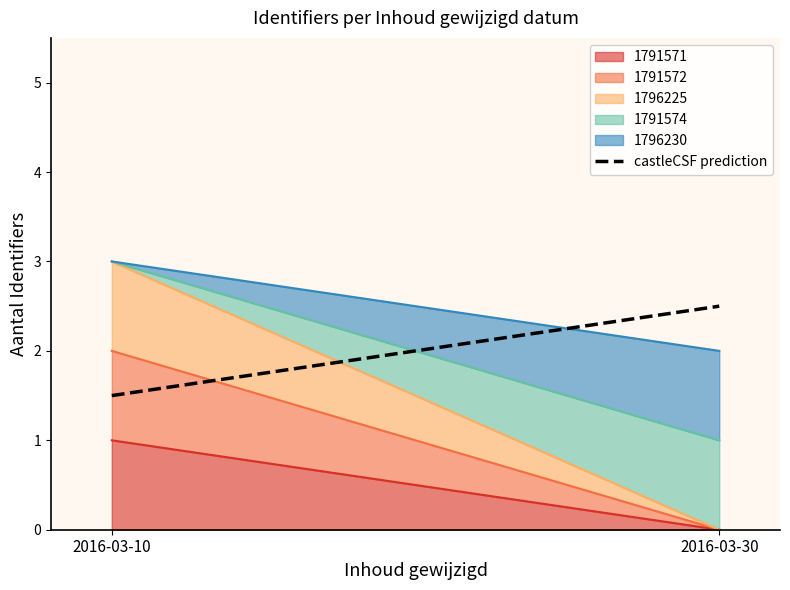

Is it true that the value at 2016-03-10 is 1.5?

True